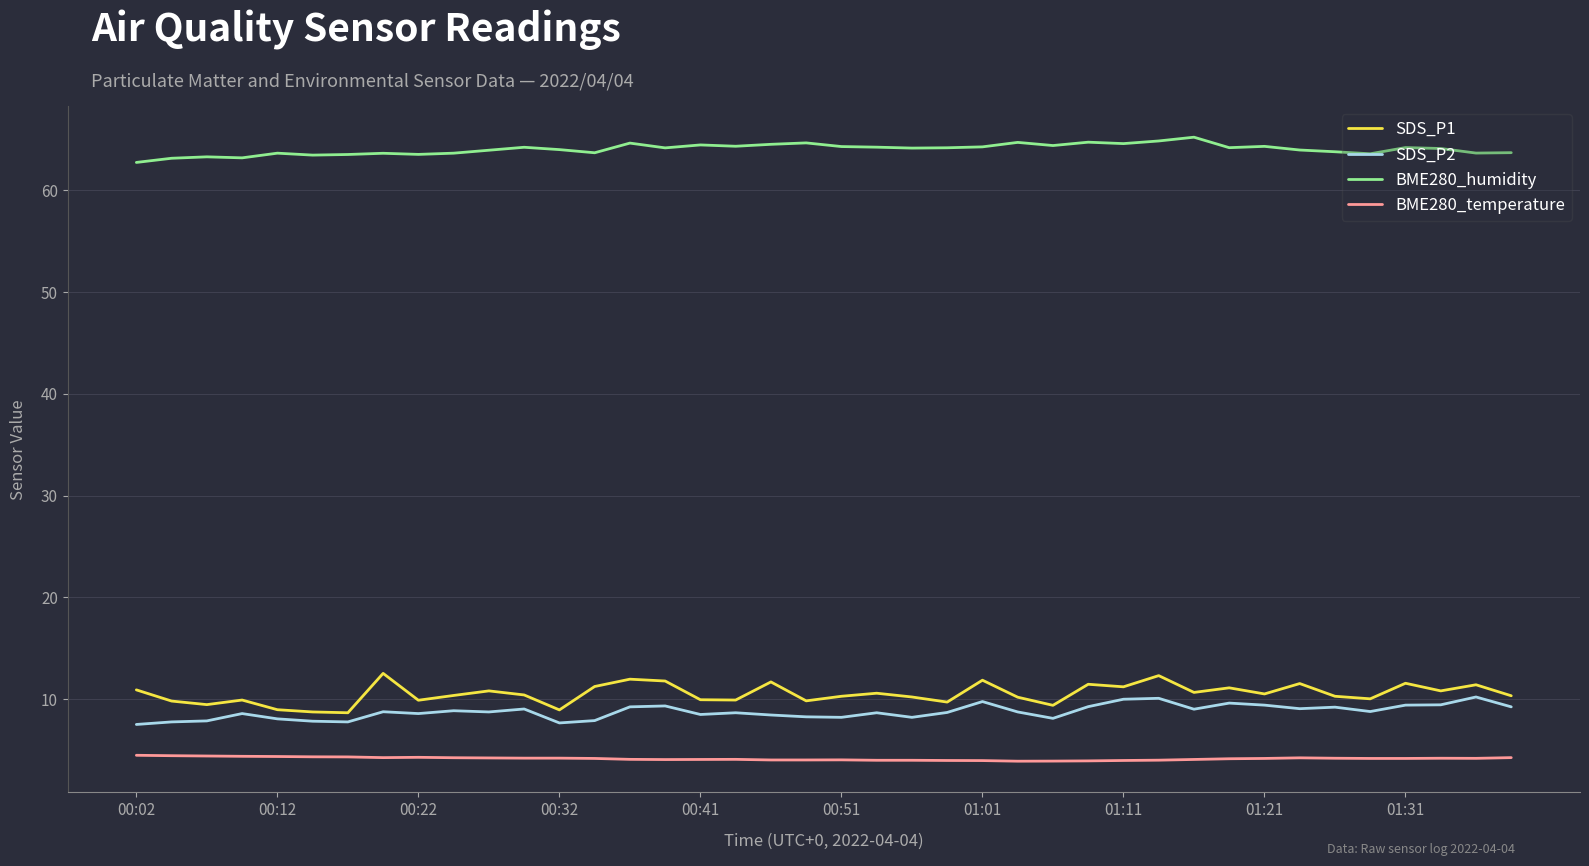

What are all the series names shown in the legend?

SDS_P1, SDS_P2, BME280_humidity, BME280_temperature